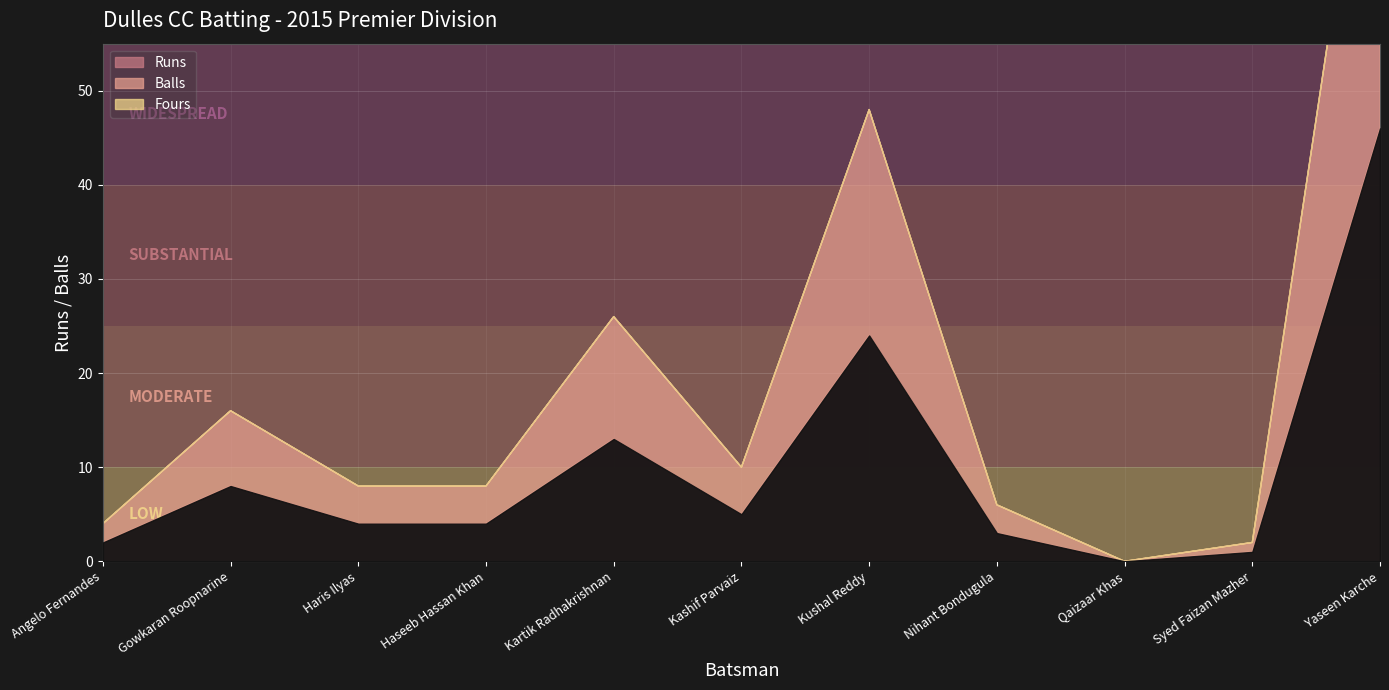

True or false: Balls has a value of 3 at Nihant Bondugula.

True